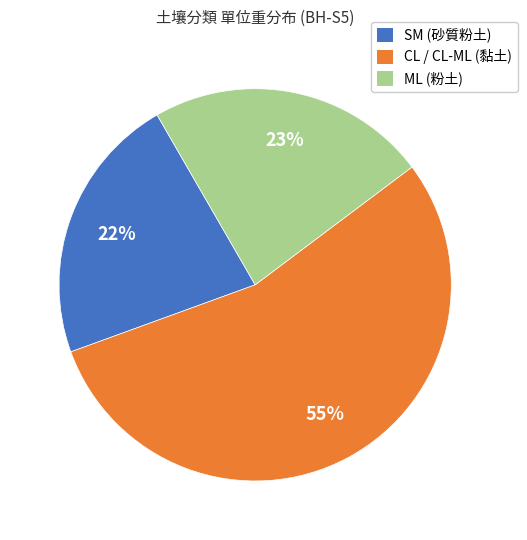

Approximately how many times larger is the value at SM (砂質粉土) compared to ML (粉土)?

1.0